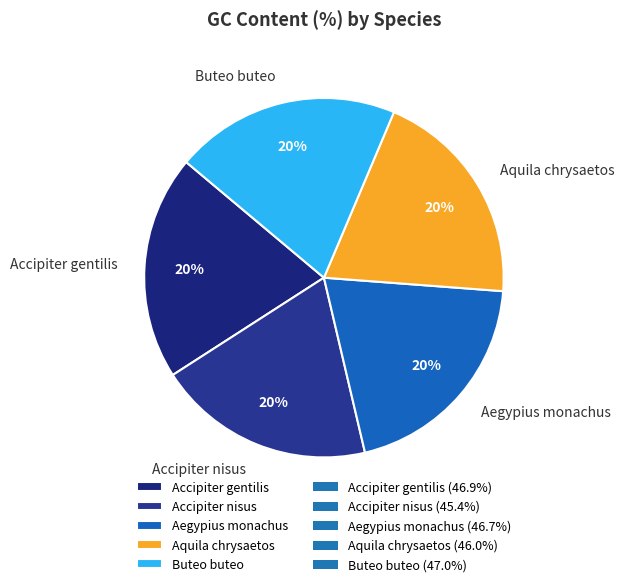

Is Accipiter gentilis the majority of the pie?

No